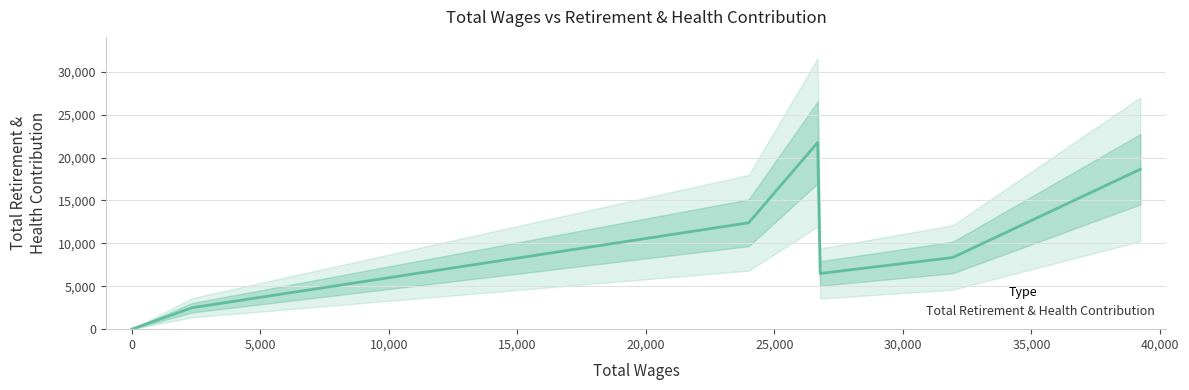

How many series are shown in this chart?

1